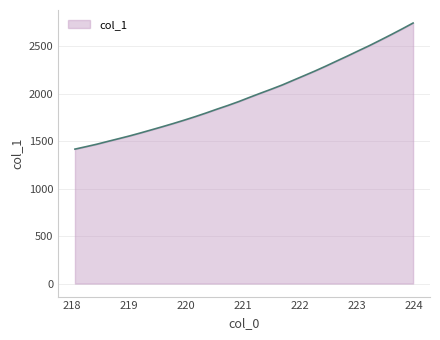

What is the smallest value displayed?

1415.9